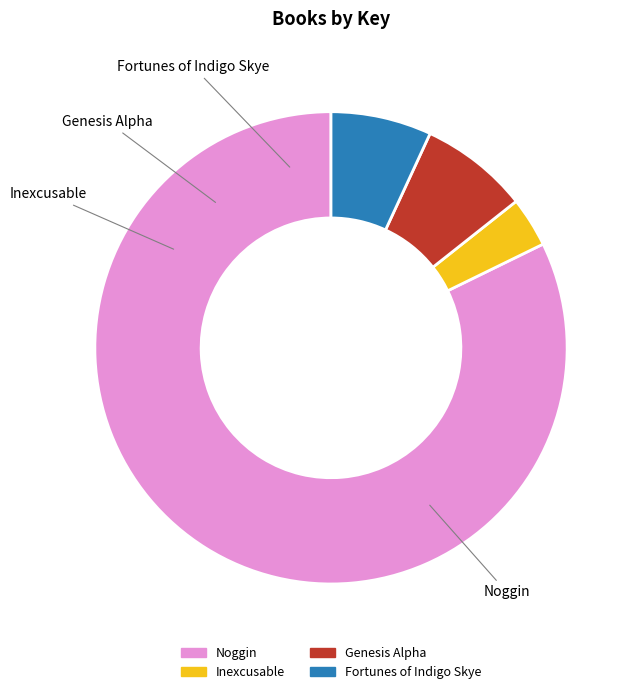

Count the number of slices in the pie.

4